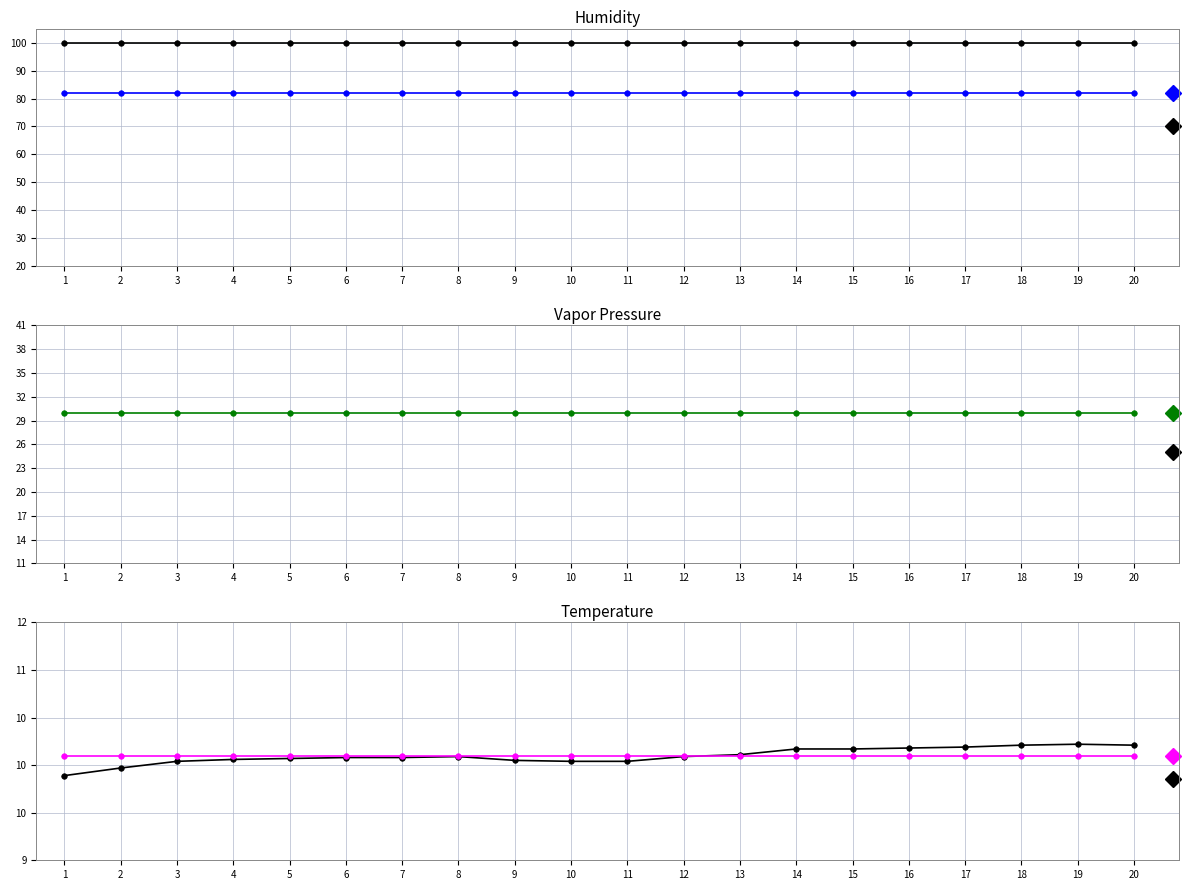

Reading left to right, extract all data points from this chart.

humidity (max): 100.0	100.0	100.0	100.0	100.0	100.0	100.0	100.0	100.0	100.0	100.0	100.0	100.0	100.0	100.0	100.0	100.0	100.0	100.0	100.0
humidity (mean): 82.0	82.0	82.0	82.0	82.0	82.0	82.0	82.0	82.0	82.0	82.0	82.0	82.0	82.0	82.0	82.0	82.0	82.0	82.0	82.0
pressure (raw): 7.3	7.2	7.7	7.5	6.5	5.9	5.5	5.8	7.0	7.5	7.4	7.4	7.7	7.0	7.6	7.2	7.6	7.7	6.4	7.6
pressure (mean): 30.0	30.0	30.0	30.0	30.0	30.0	30.0	30.0	30.0	30.0	30.0	30.0	30.0	30.0	30.0	30.0	30.0	30.0	30.0	30.0
temperature (raw): 9.9	10.0	10.0	10.1	10.1	10.1	10.1	10.1	10.1	10.0	10.0	10.1	10.1	10.2	10.2	10.2	10.2	10.2	10.2	10.2
temperature (mean): 10.1	10.1	10.1	10.1	10.1	10.1	10.1	10.1	10.1	10.1	10.1	10.1	10.1	10.1	10.1	10.1	10.1	10.1	10.1	10.1